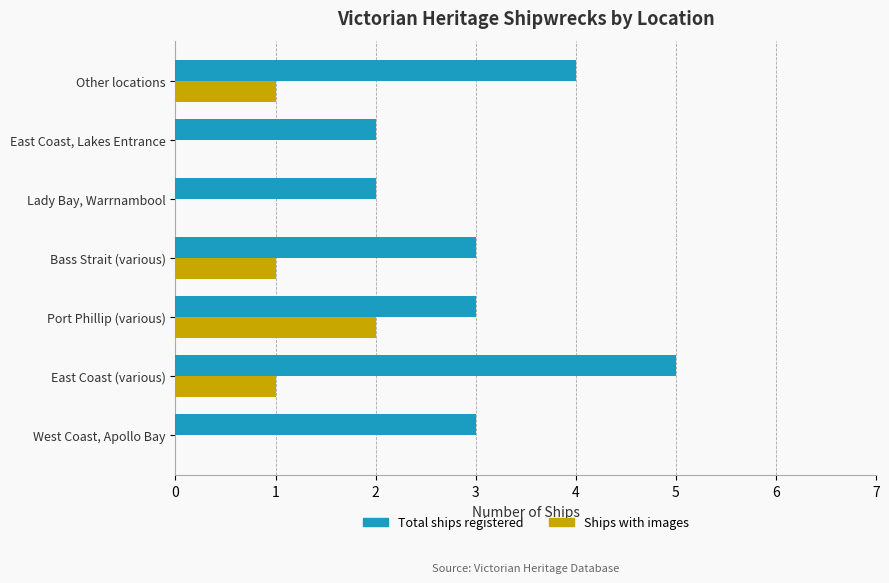

The value of Total ships registered at East Coast, Lakes Entrance is 3. True or false?

False